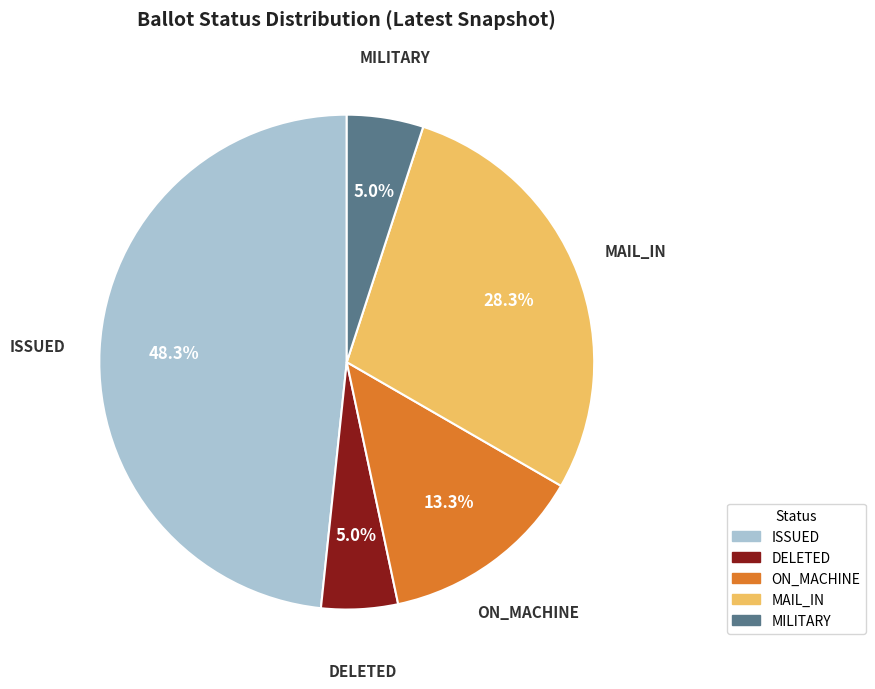

What portion of the pie excludes MILITARY?

95.0%